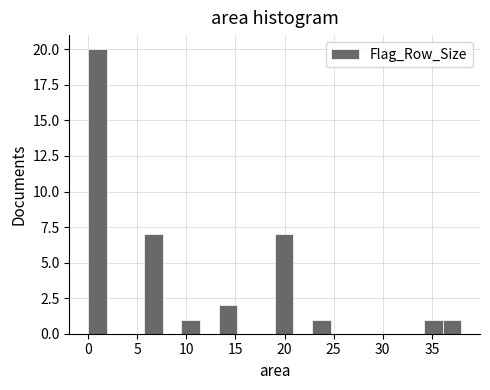

Around what value on the x-axis is the tallest bar? Give the approximate position of its centre, as read against the axis.

1.0